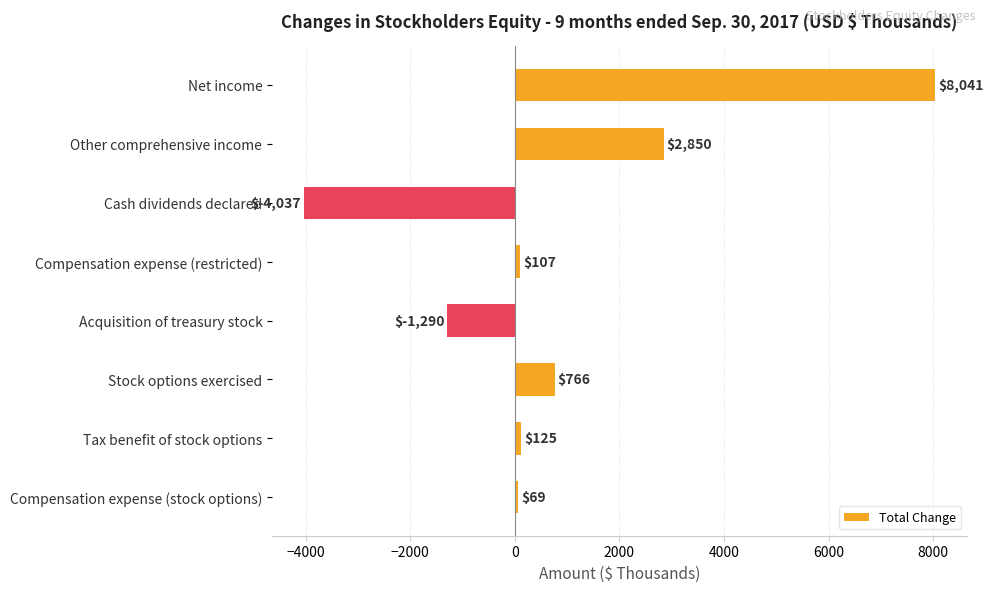

What is the label of the 3rd bar from the bottom?

Stock options exercised